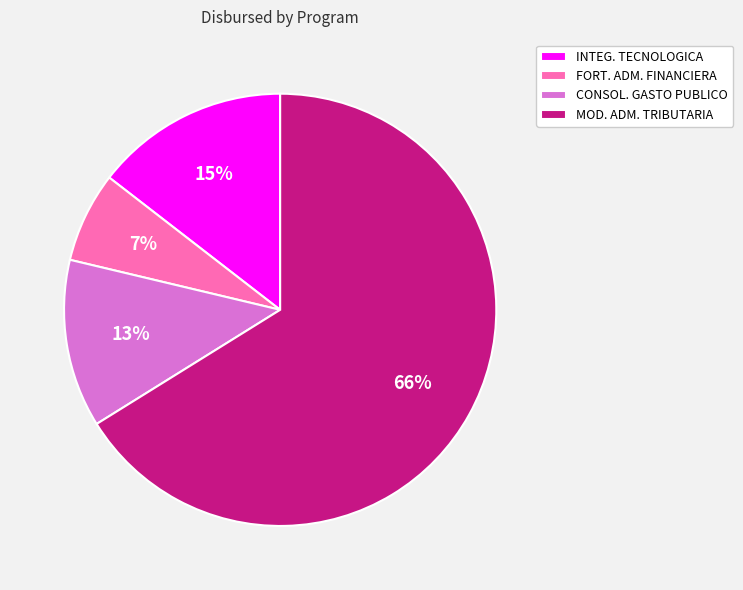

Between CONSOL. GASTO PUBLICO and MOD. ADM. TRIBUTARIA, which is larger?

MOD. ADM. TRIBUTARIA